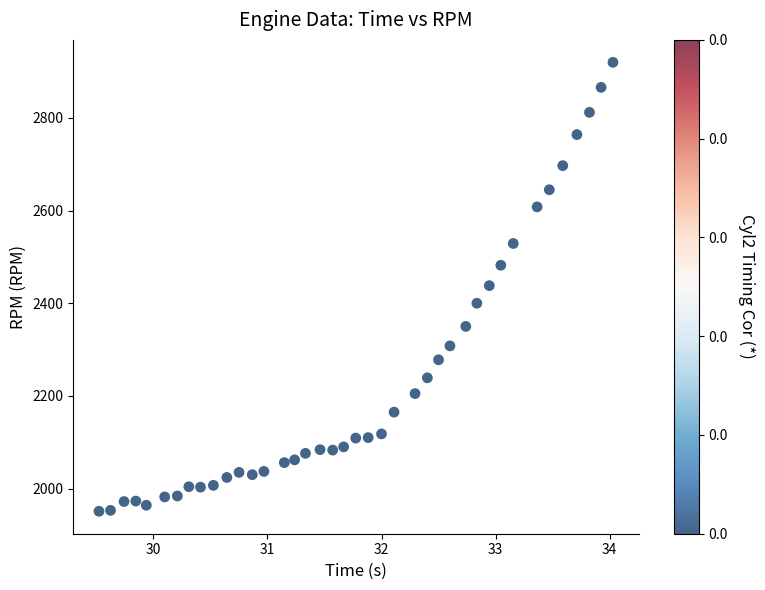

What is the range of Y values (max minus min)?

969